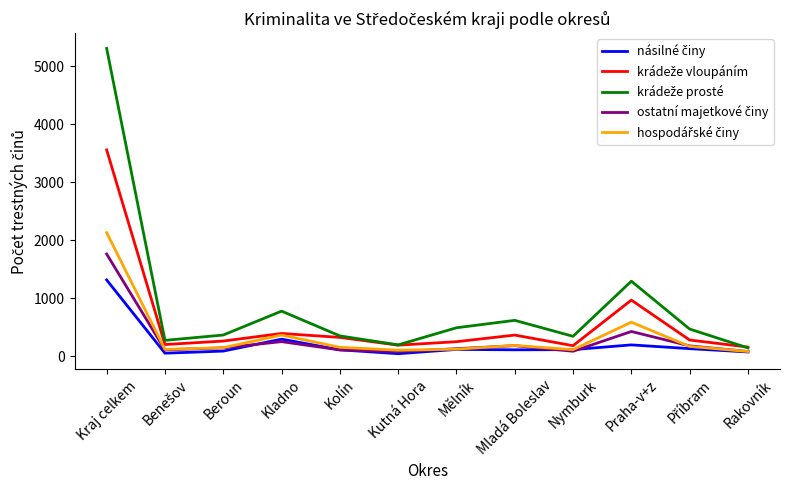

At which category is the sum across all series the highest?

Kraj celkem